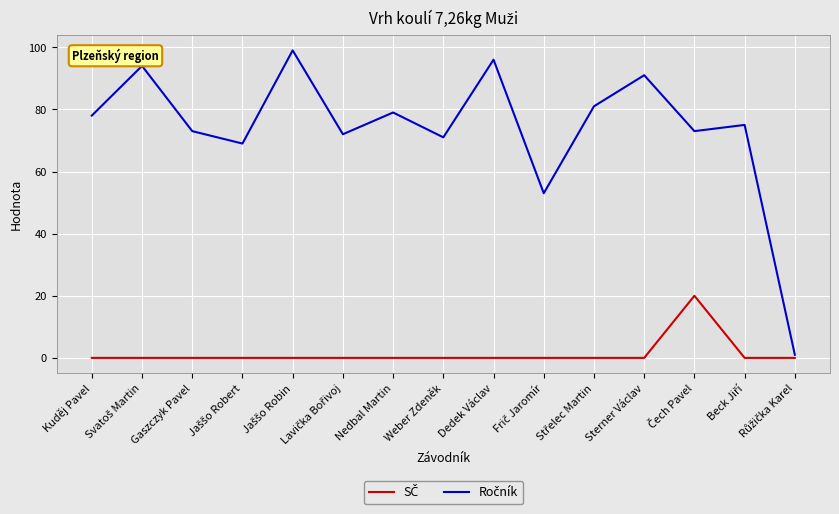

List the series in order of their overall mean, highest first.

Ročník, SČ